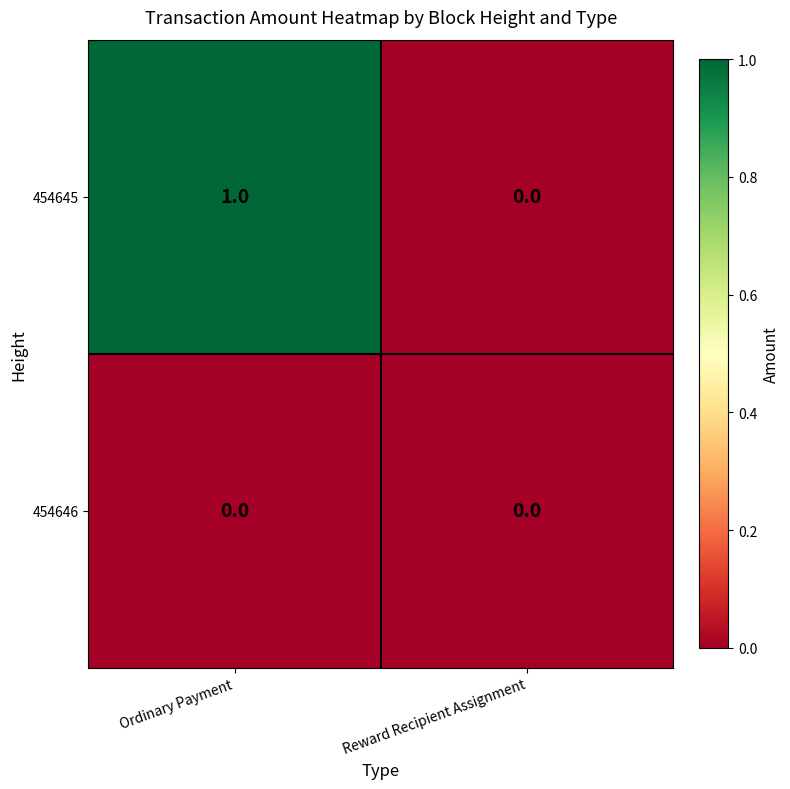

At Ordinary Payment, list the series in order from largest to smallest.

454645, 454646